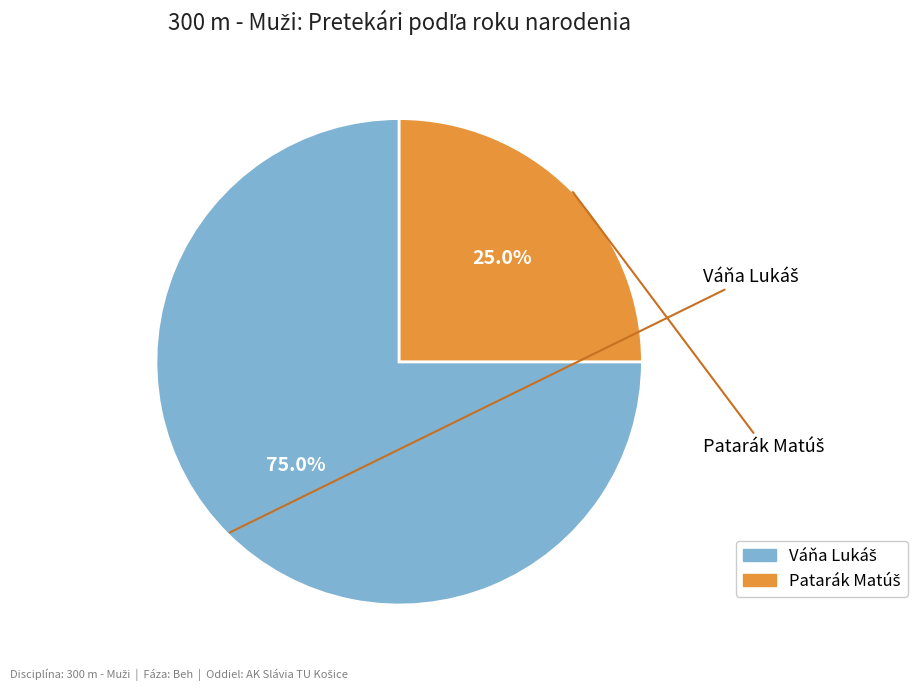

Is there a majority slice in this chart?

Yes